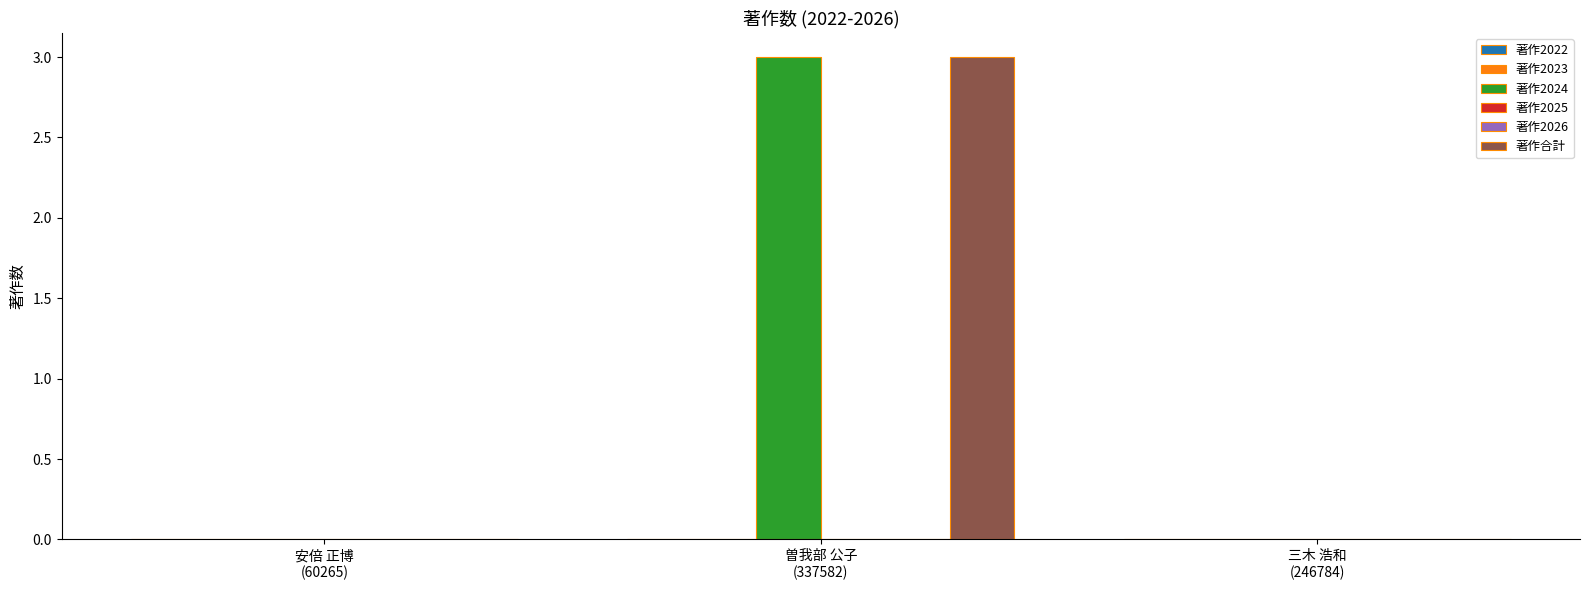

Between 曽我部 公子
(337582) and 三木 浩和
(246784), which series saw the biggest shift?

著作2024